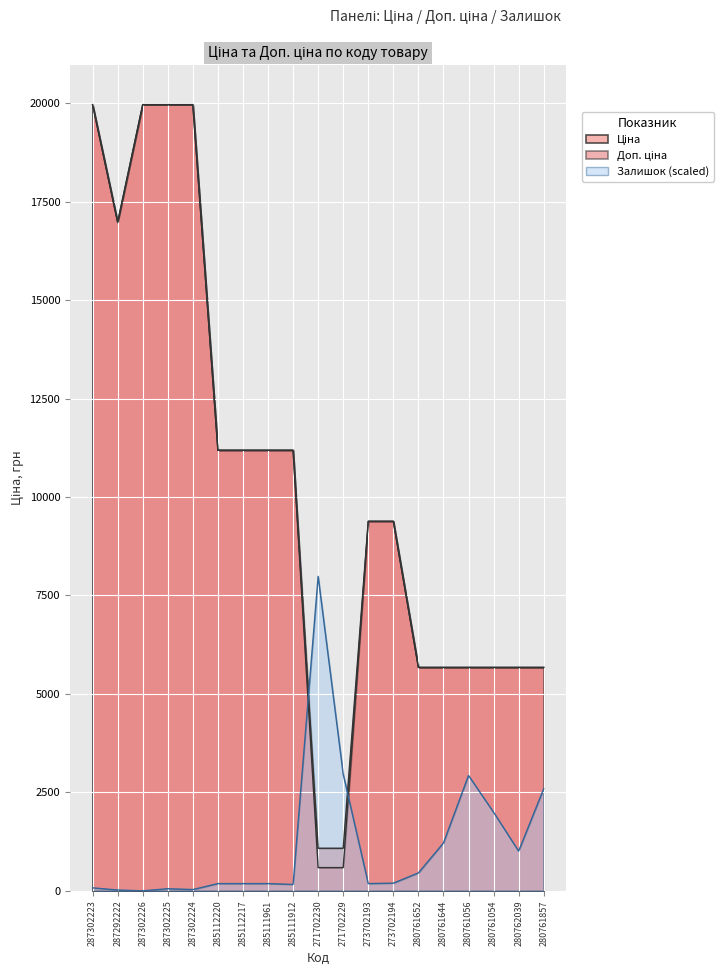

How many lines are shown in the chart?

3